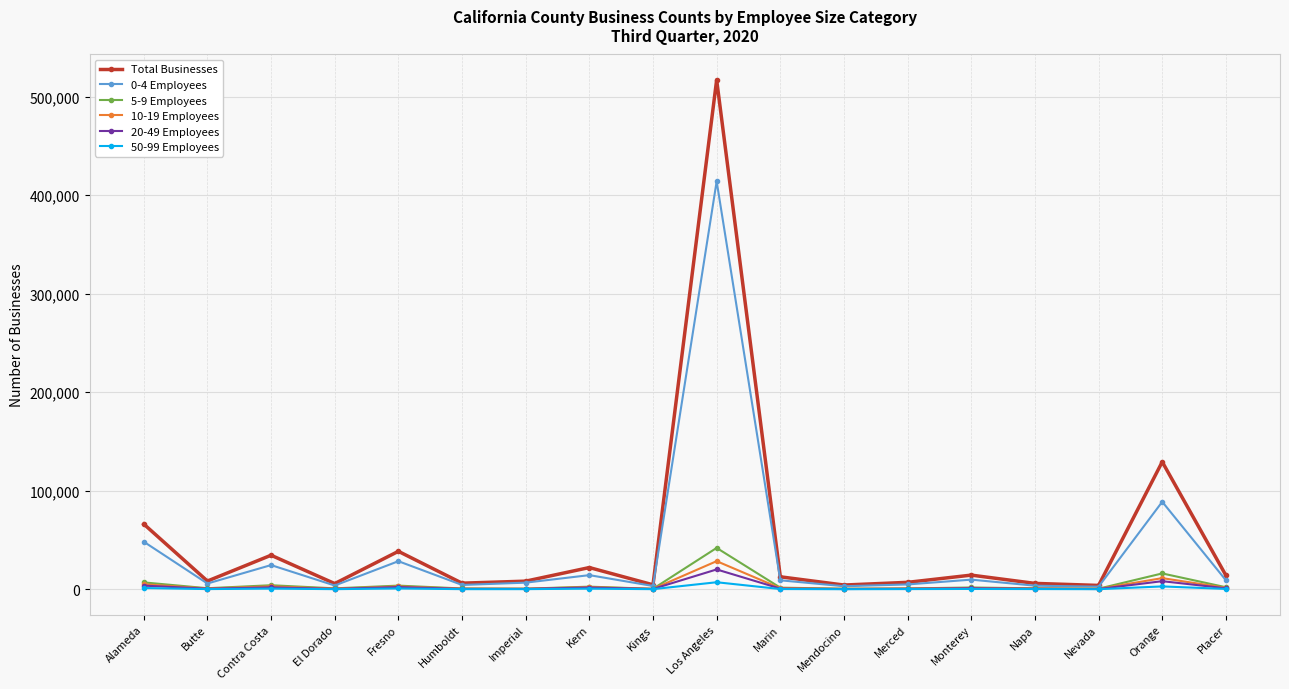

What is the maximum value for Total Businesses?

516903